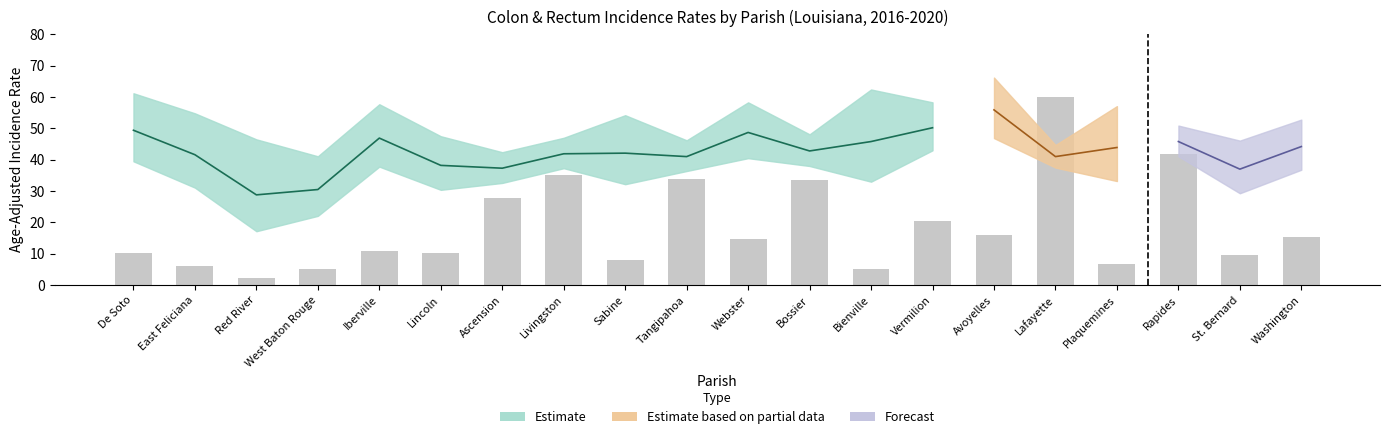

True or false: Upper 95% CI has a value of 32.0 at De Soto.

False